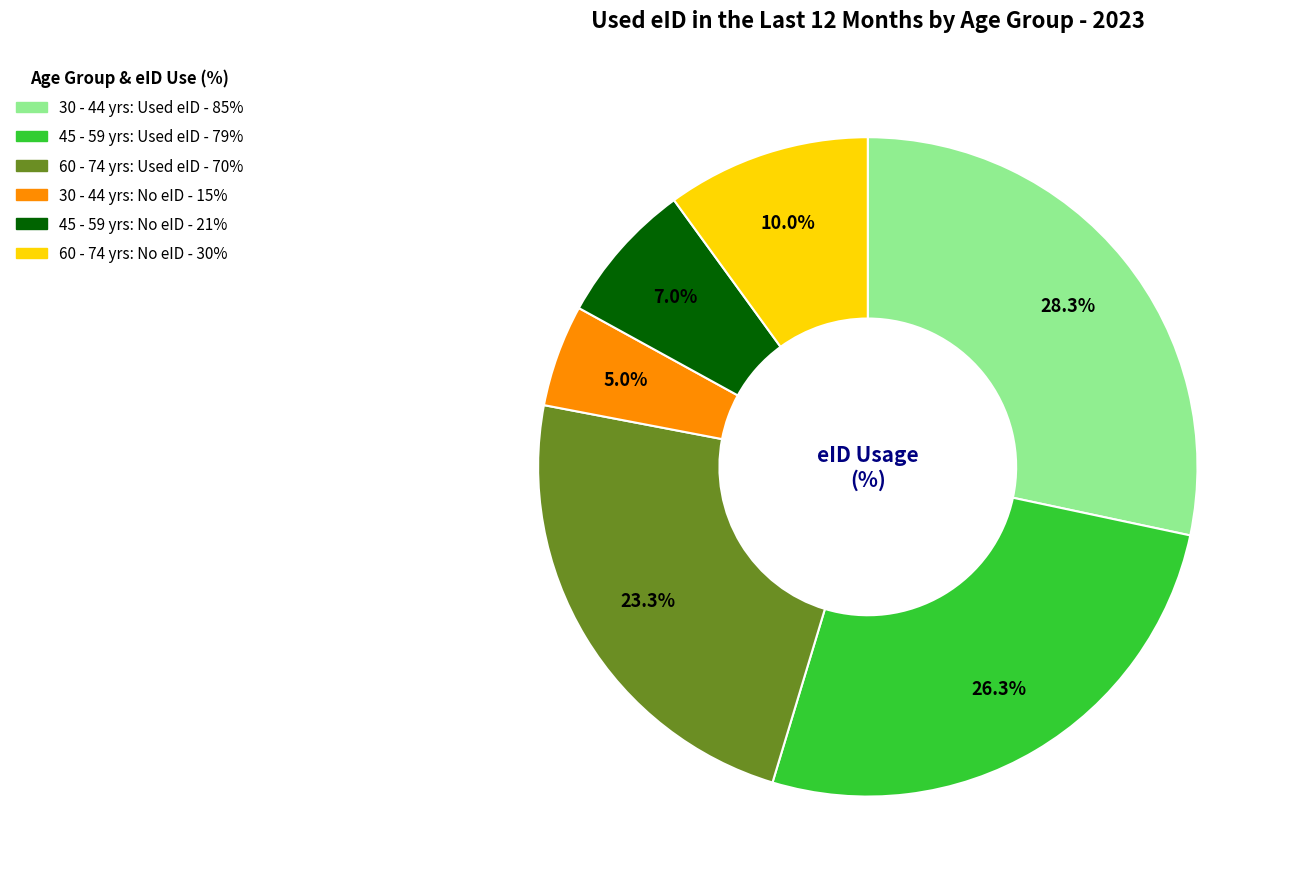

Is there a majority slice in this chart?

No